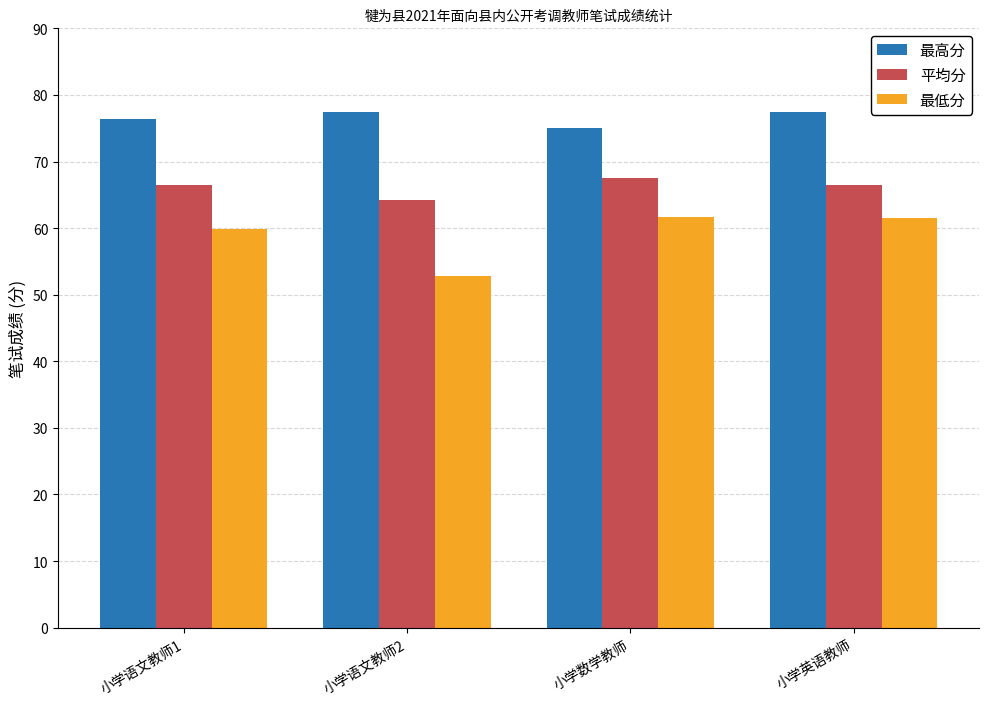

The 最高分 series shows 77.5 at 小学英语教师. True or false?

True